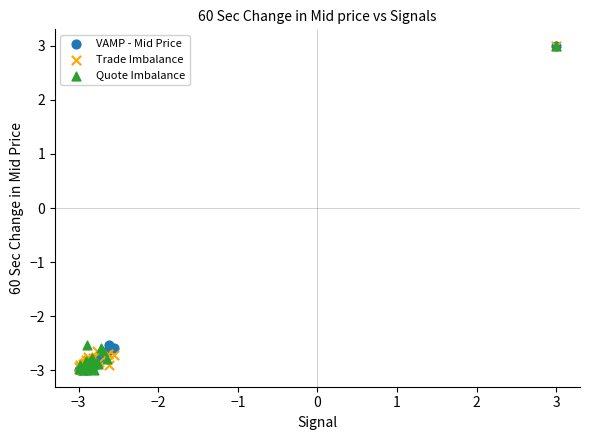

What are all the series names shown in the legend?

VAMP - Mid Price, Trade Imbalance, Quote Imbalance